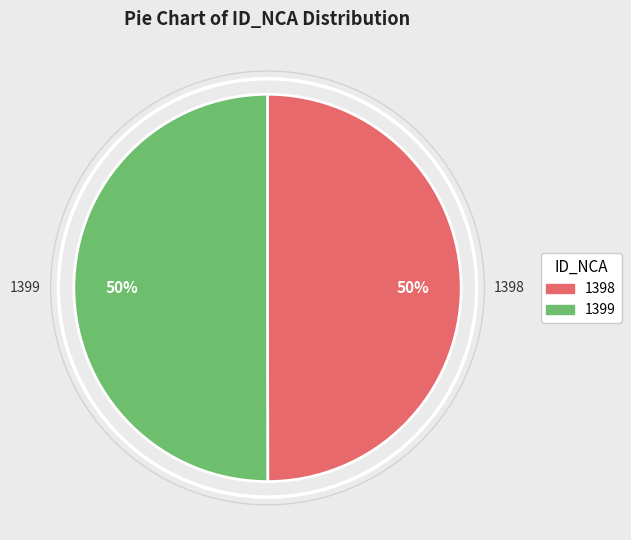

Is it true that 1399 is 50% of the pie?

True